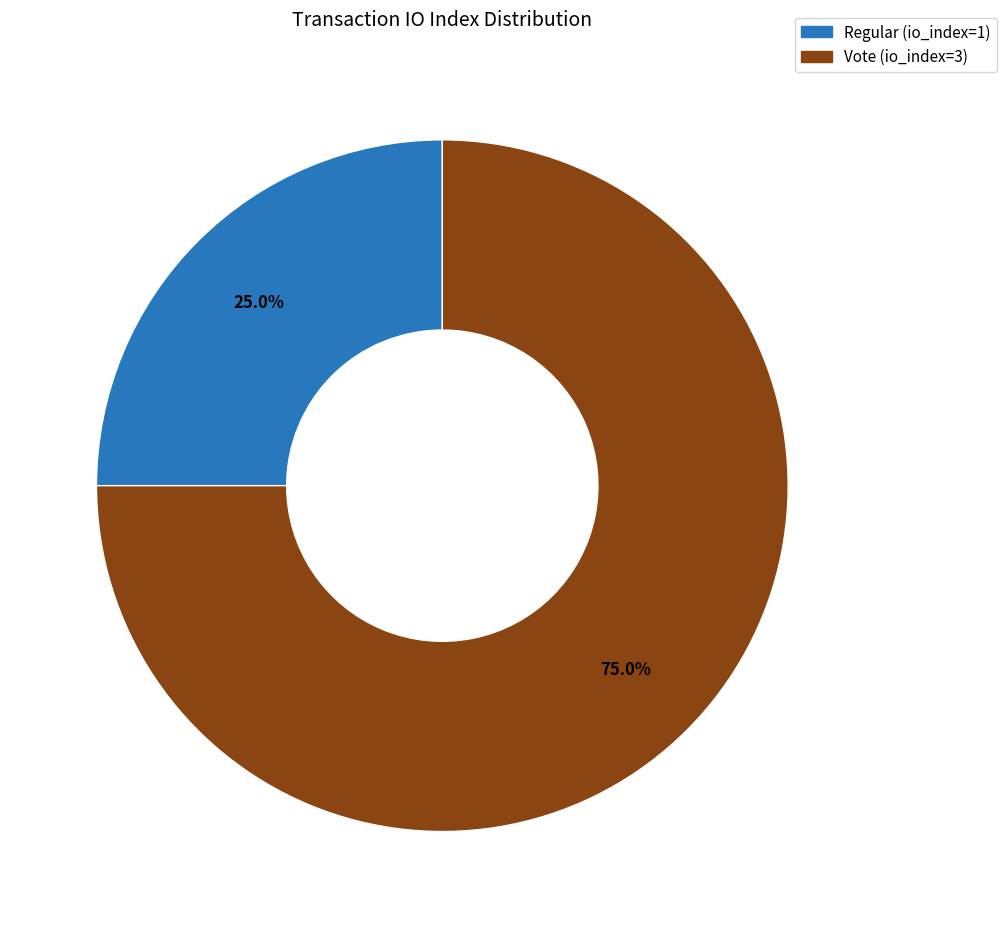

Which slice is the largest?

Vote (io_index=3)